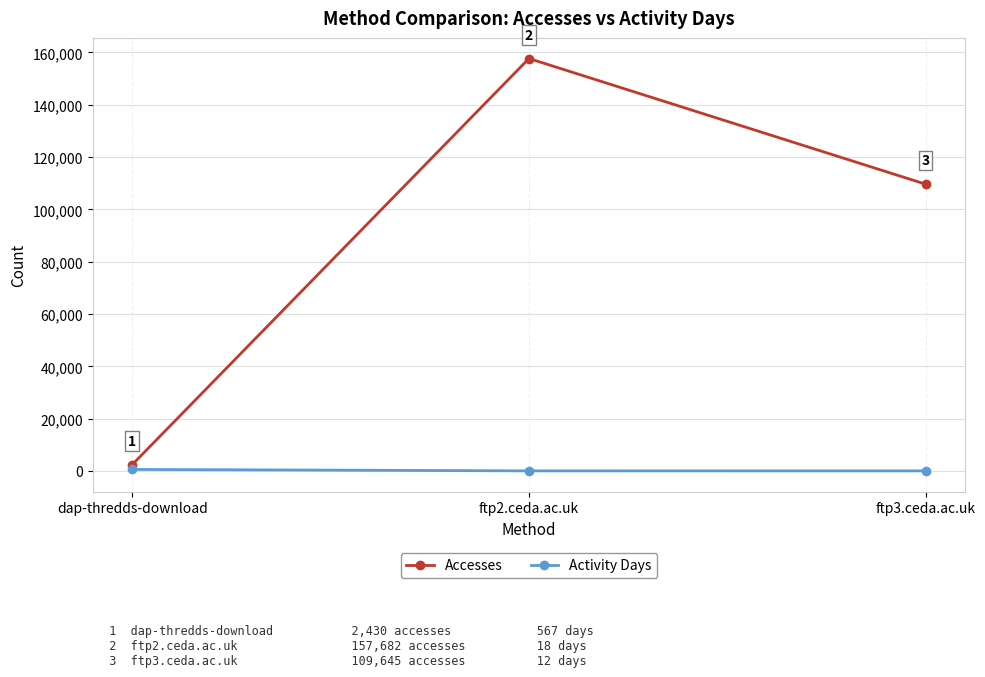

What is the sum of the Activity Days values at ftp3.ceda.ac.uk and dap-thredds-download?

579